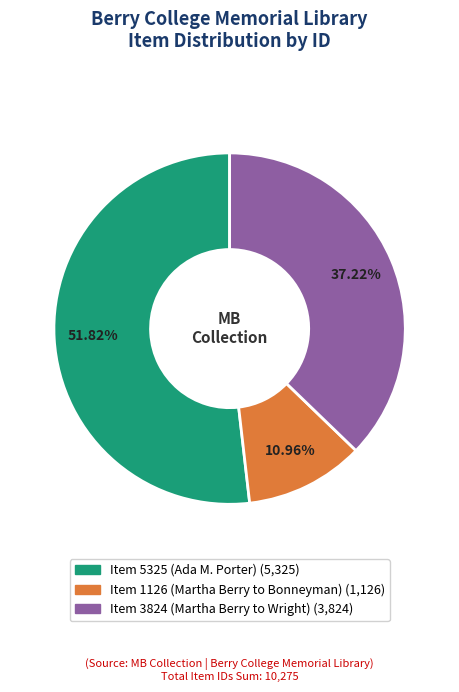

To the nearest percent, what percentage of the pie is Item 3824 (Martha Berry to Wright)?

37%